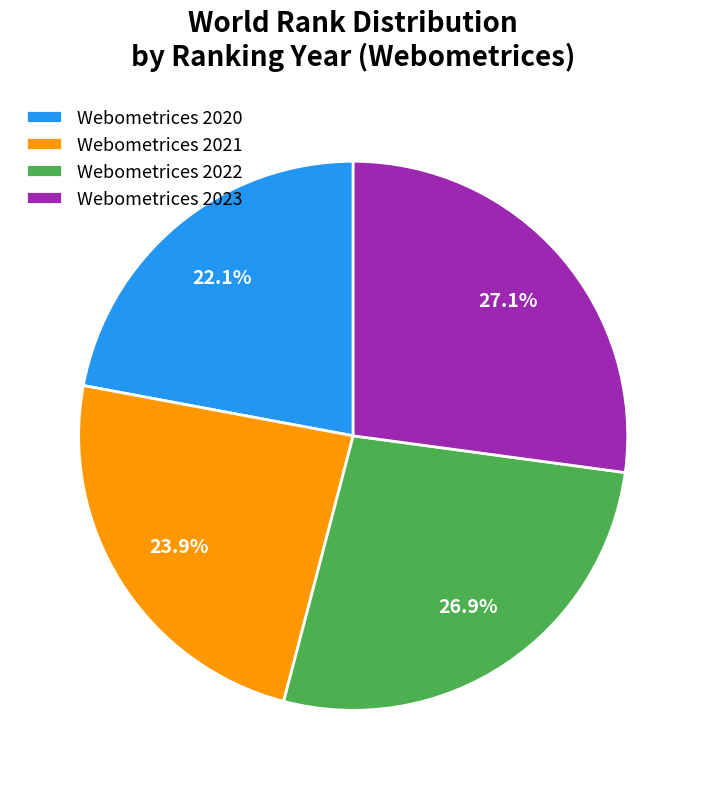

Combined, do Webometrices 2020 and Webometrices 2021 account for over 50%?

No